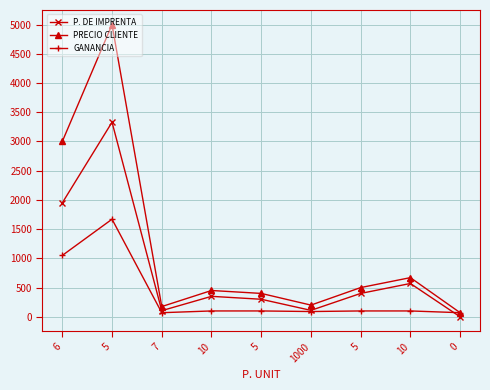

Where is the first local maximum for GANANCIA?

5